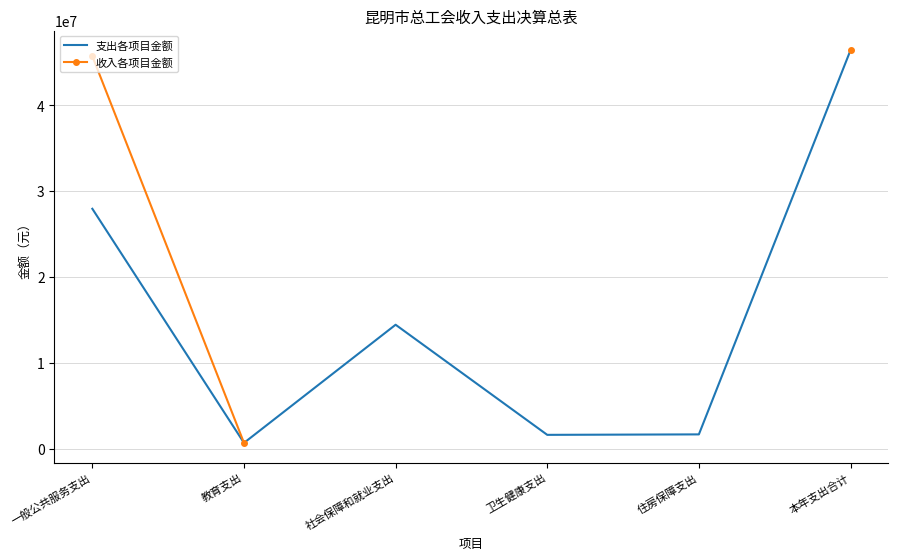

True or false: 收入各项目金额 and 支出各项目金额 cross at least once.

False